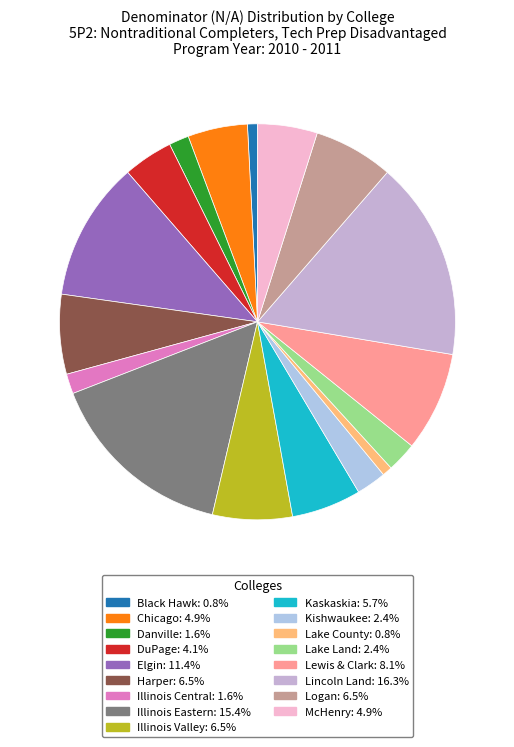

True or false: Lake County accounts for 1% of the total.

True